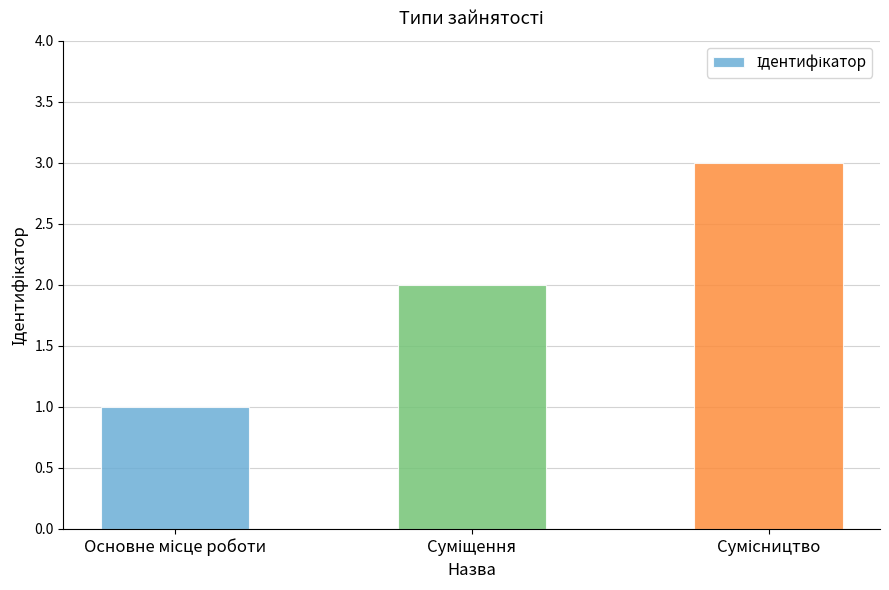

Reading left to right, extract all data points from this chart.

1	2	3